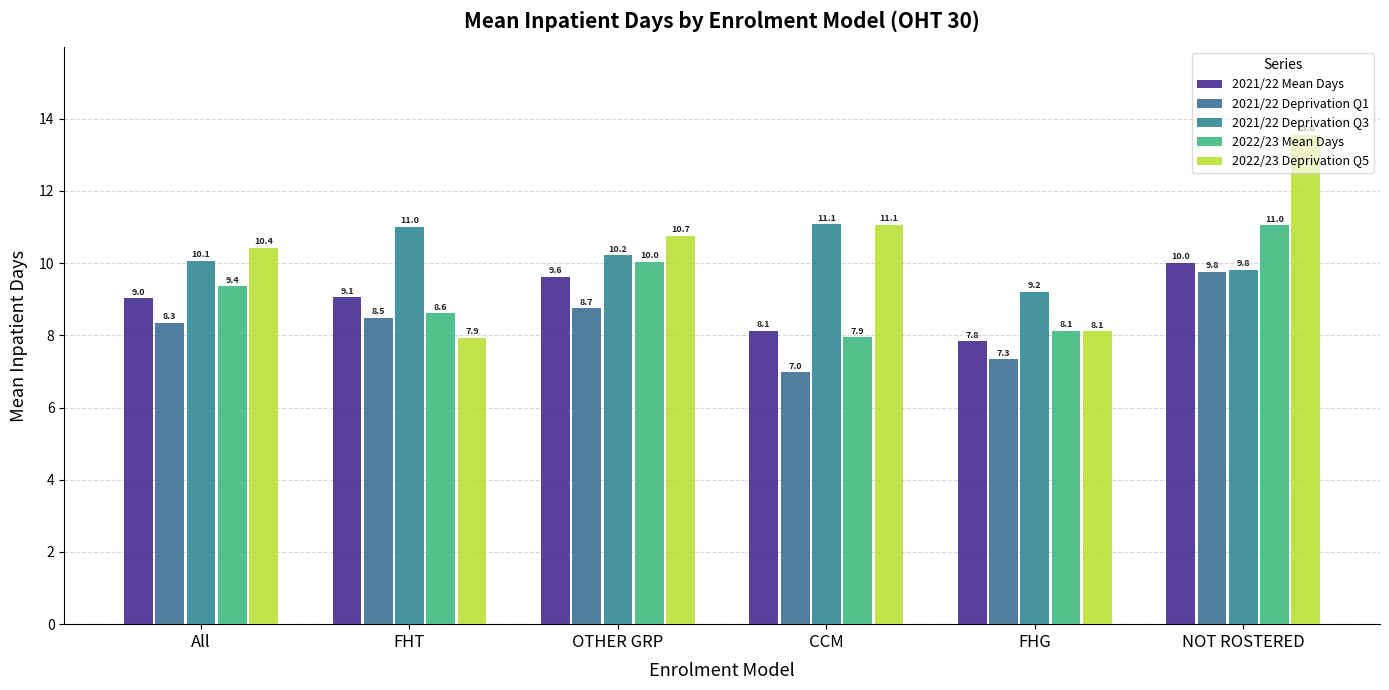

What is the total value across all series at NOT ROSTERED?

54.2